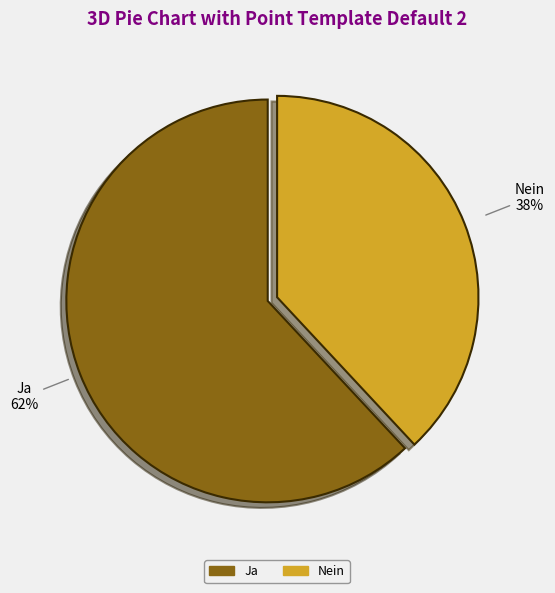

Which has a higher value, Ja or Nein?

Ja